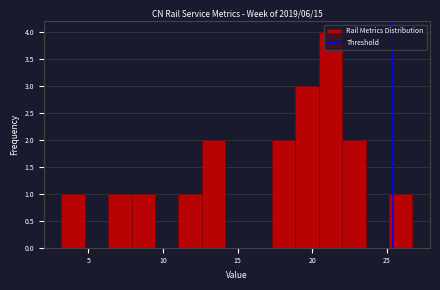

Around what value on the x-axis is the tallest bar? Give the approximate position of its centre, as read against the axis.

21.0